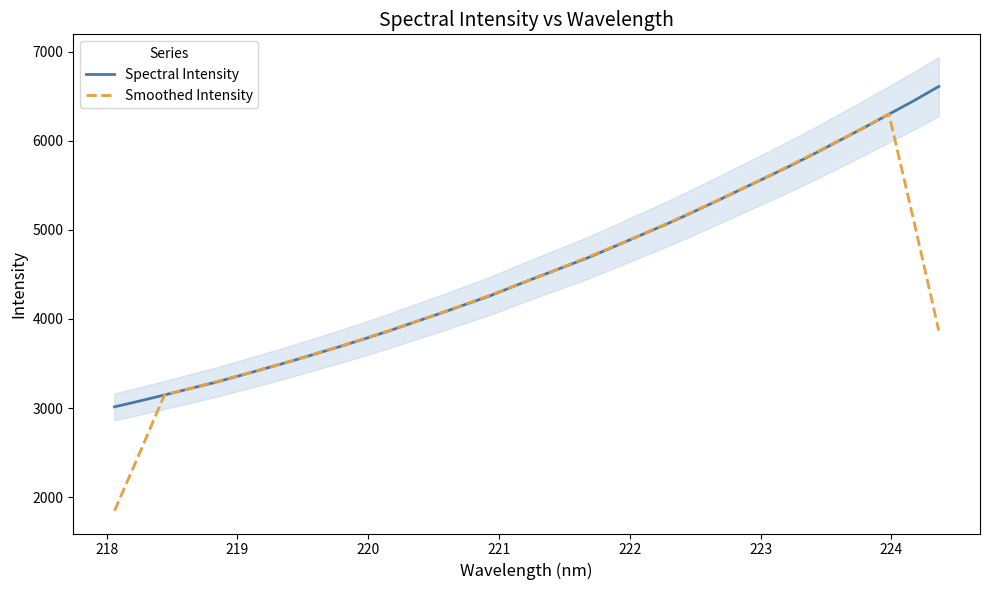

What is the lowest value of the Spectral Intensity series?

3014.5